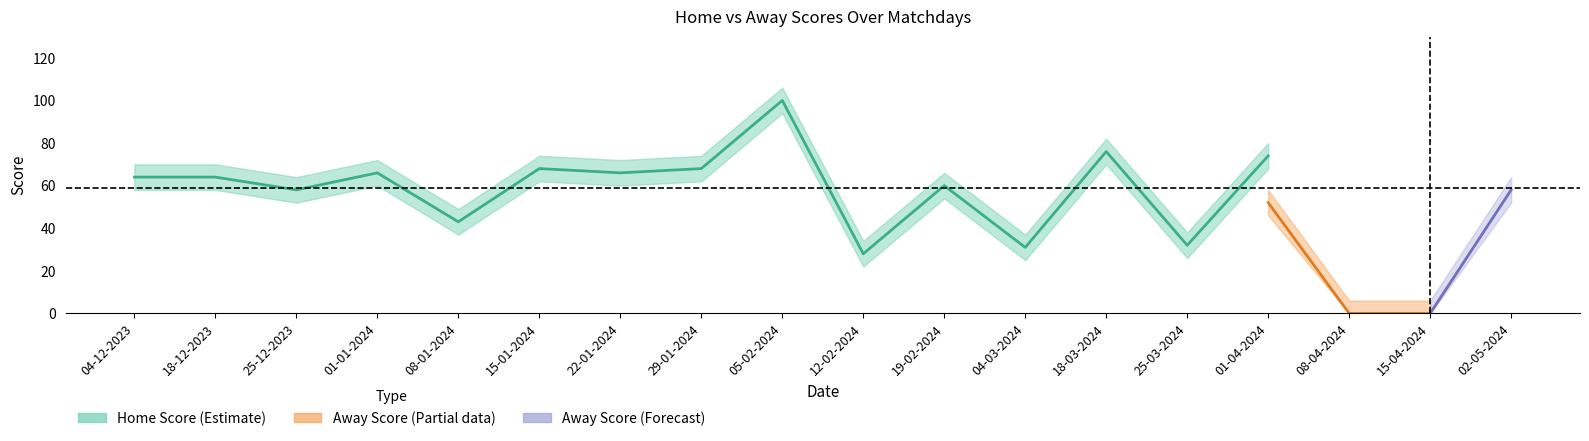

List the series in order of their overall mean, lowest first.

Away Score, Home Score